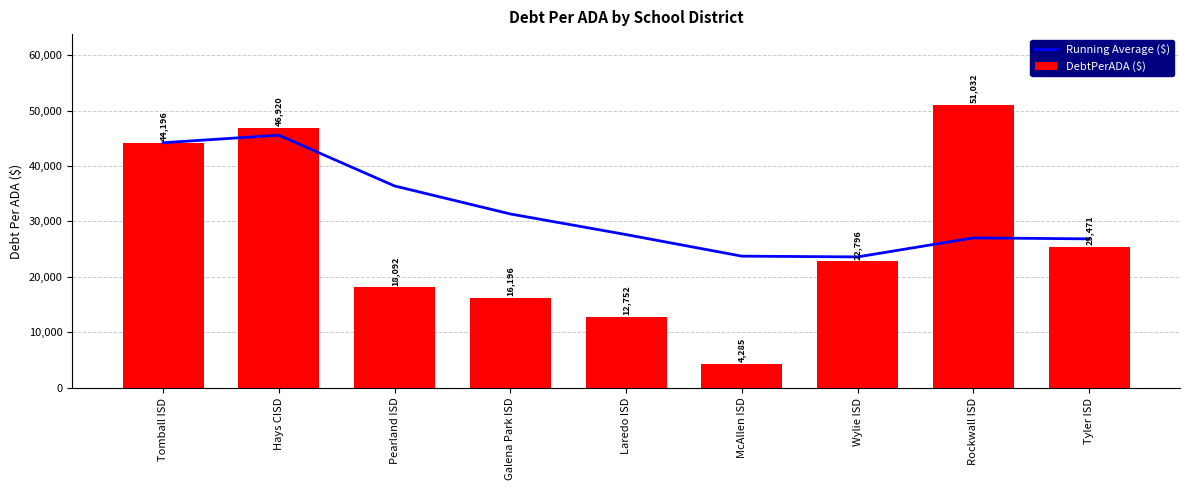

What is the sum of all Running Average ($) values?

286378.5